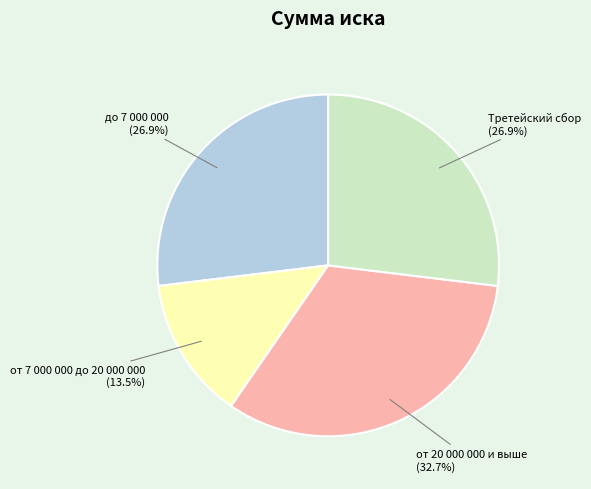

To the nearest percent, what portion does Третейский сбор represent?

27%